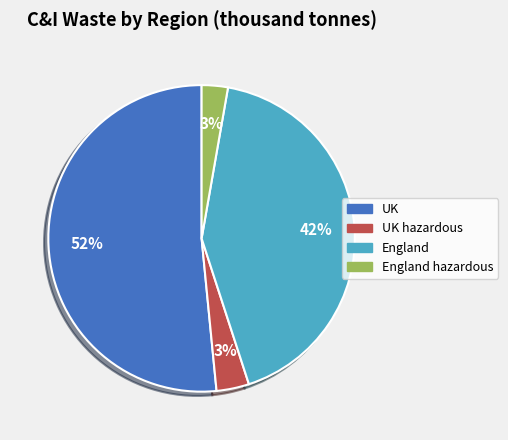

Is there any slice that represents more than half of the pie?

Yes